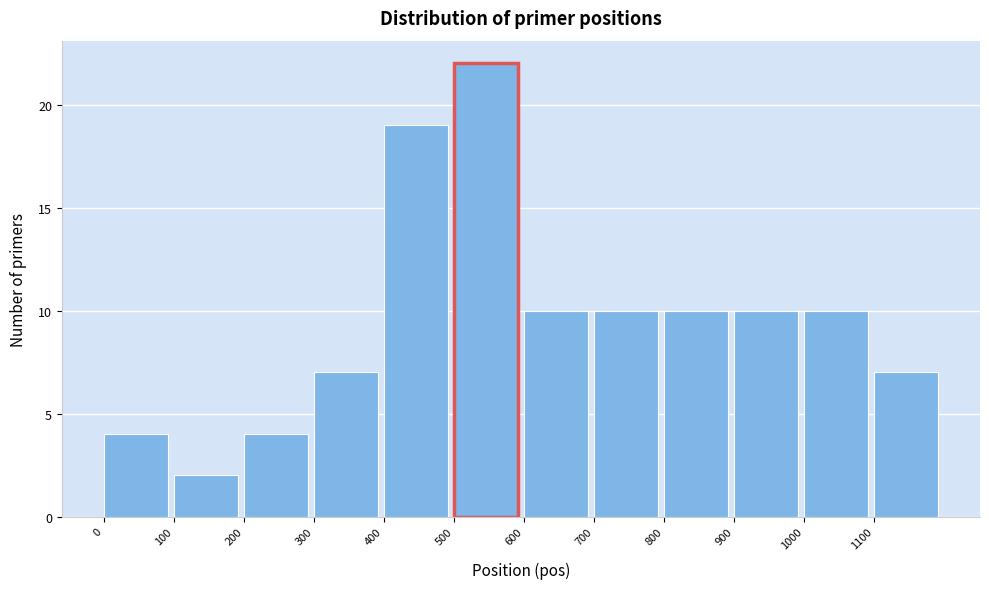

Reading left to right, transcribe this chart: for each bar, give the range it covers on the x-axis and its height. The values are not printed on the chart, so give them approximately, as read against the axis.

0 to 100: 4
100 to 200: 2
200 to 300: 4
300 to 400: 7
400 to 500: 19
500 to 600: 22
600 to 700: 10
700 to 800: 10
800 to 900: 10
900 to 1000: 10
1000 to 1100: 10
1100 to 1200: 7